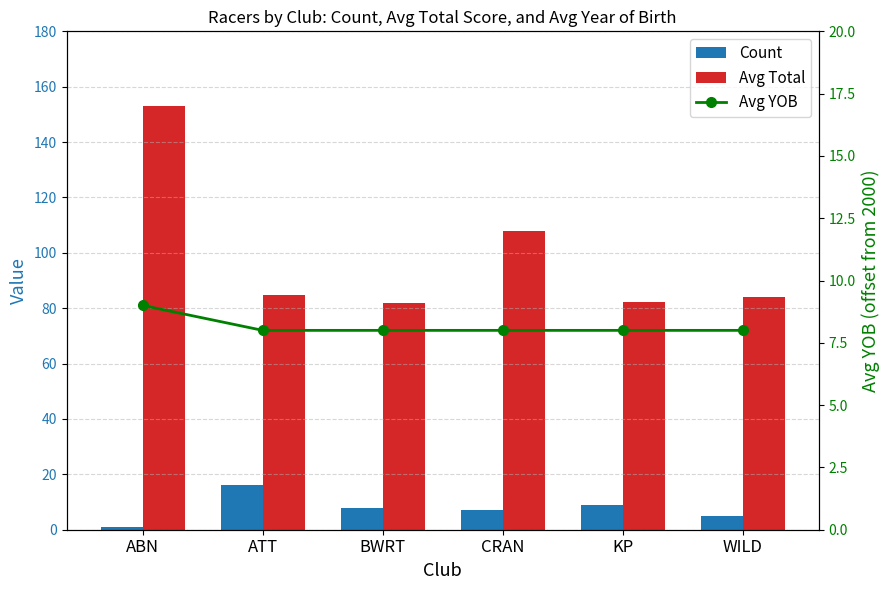

What position from the right is ABN?

6